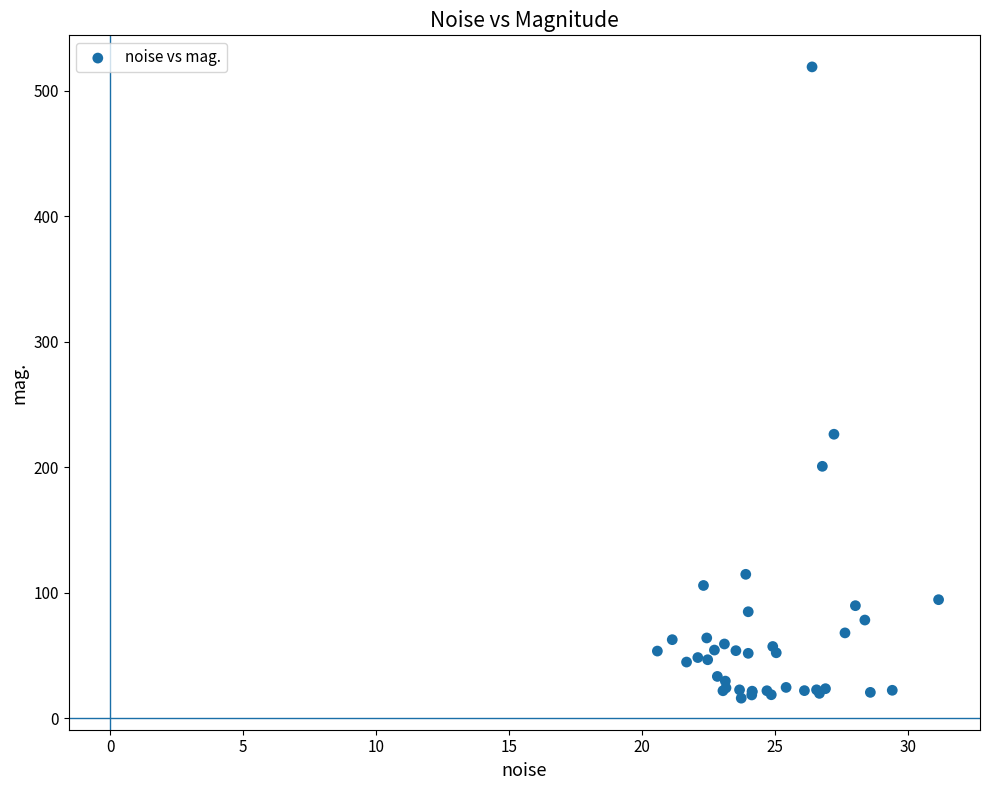

What Y value in the scatter plot is closest to 267?

226.2